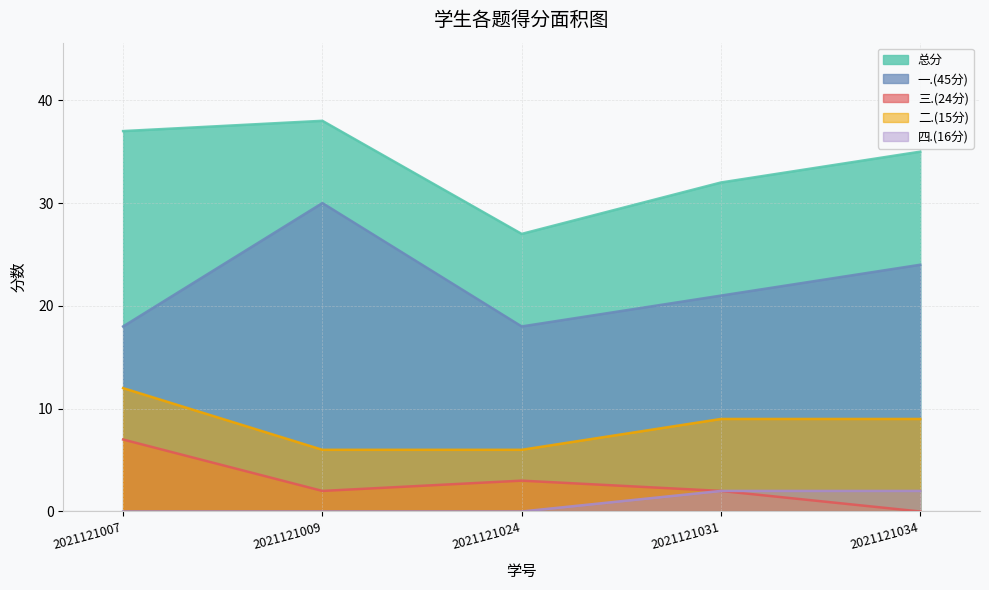

How many values in the 三.(24分) series are below 2?

1